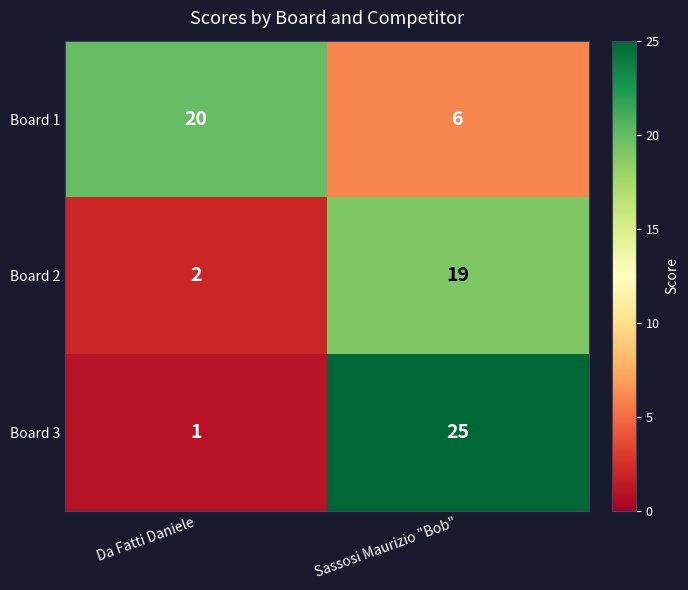

How many series are shown in this chart?

3